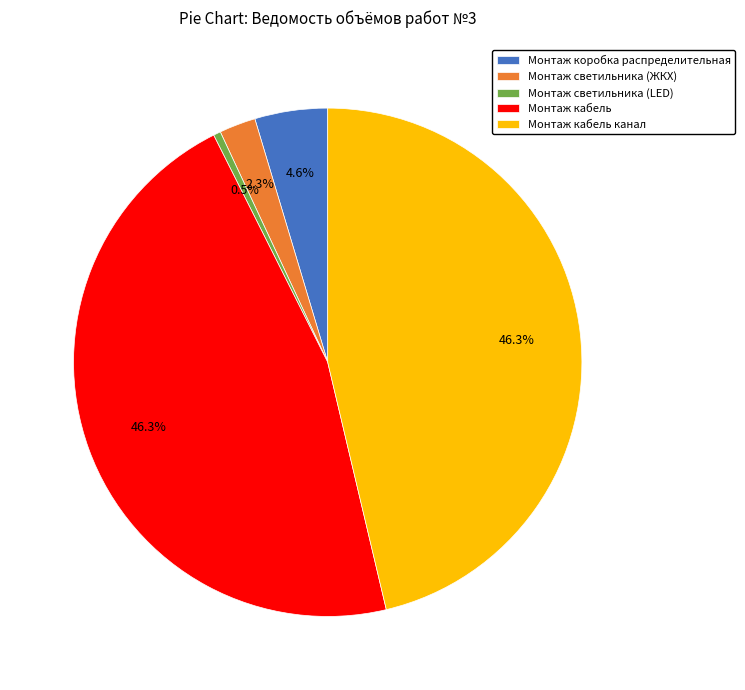

What is the smallest slice in the pie chart?

Монтаж светильника (LED)